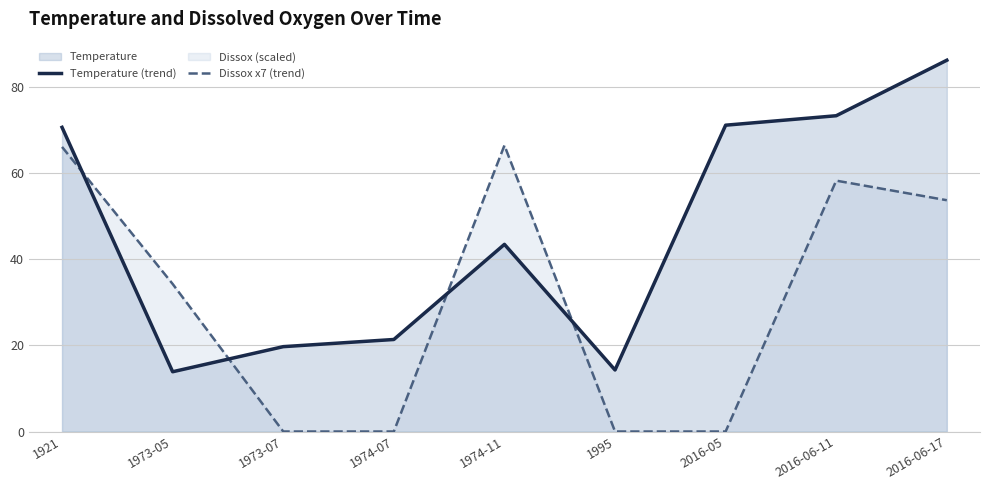

What is the value of the Dissox x7 (trend) point at the 9th from the left?

53.8